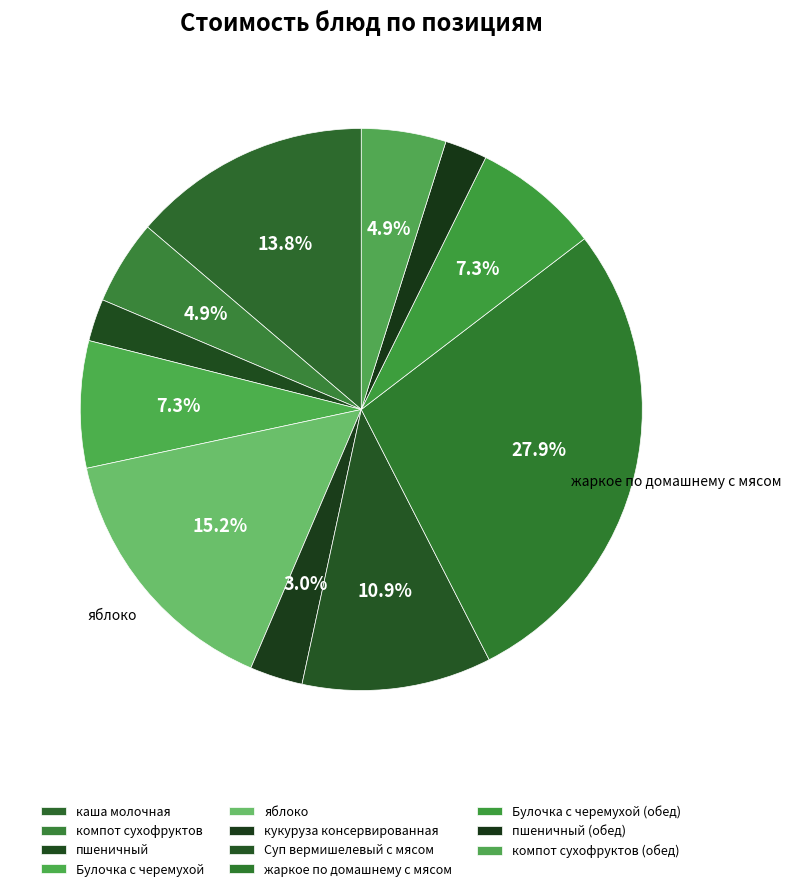

True or false: пшеничный accounts for 2% of the total.

True